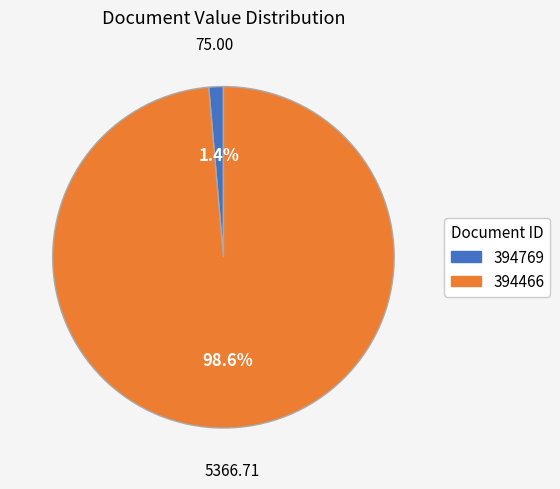

What is the total percentage of 394769 and 394466?

100.0%